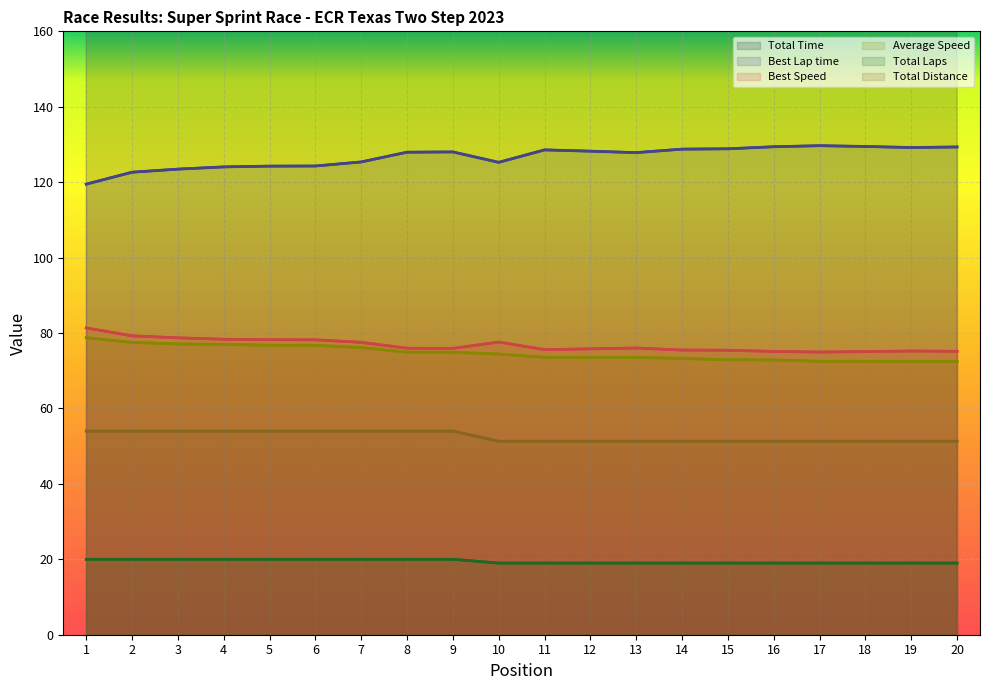

Count the number of categories in the chart.

20